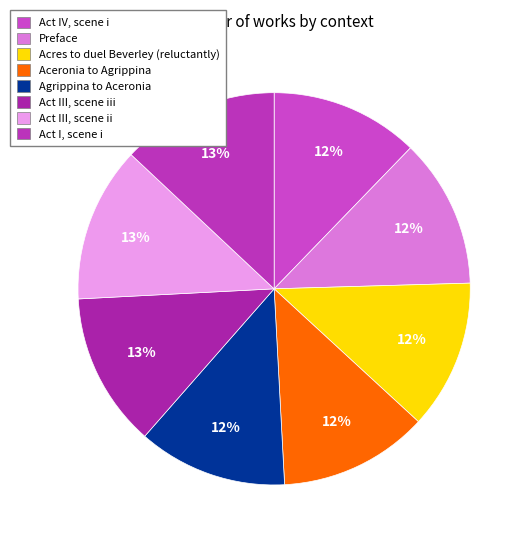

Count the number of slices in the pie.

8